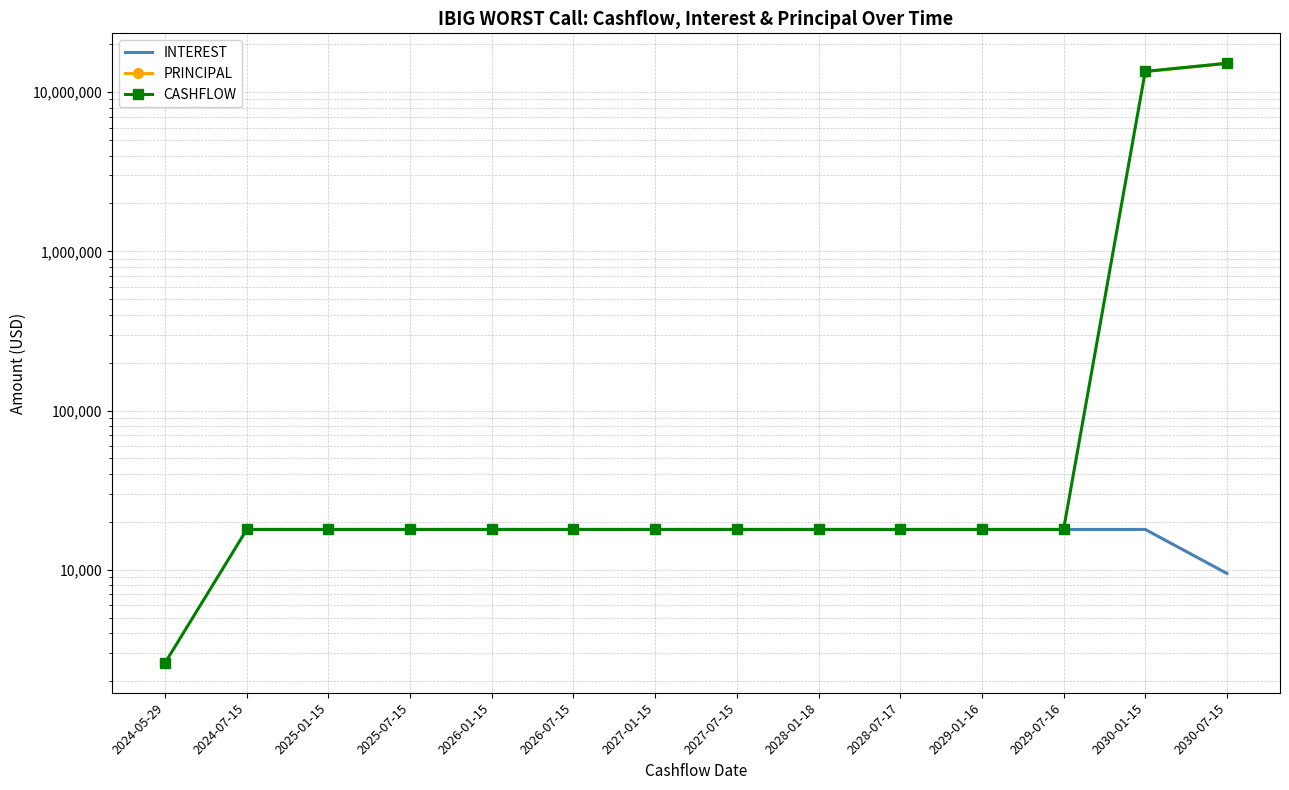

How many data points in INTEREST are less than 17919?

1